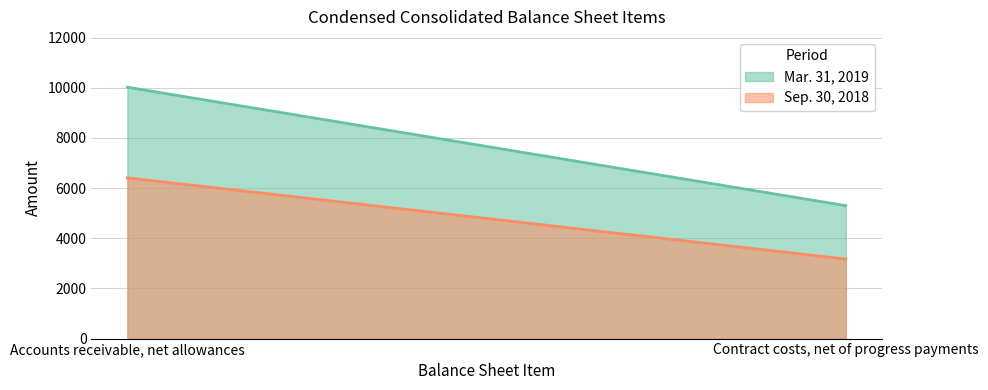

What is the average value of the Mar. 31, 2019 series?

7662